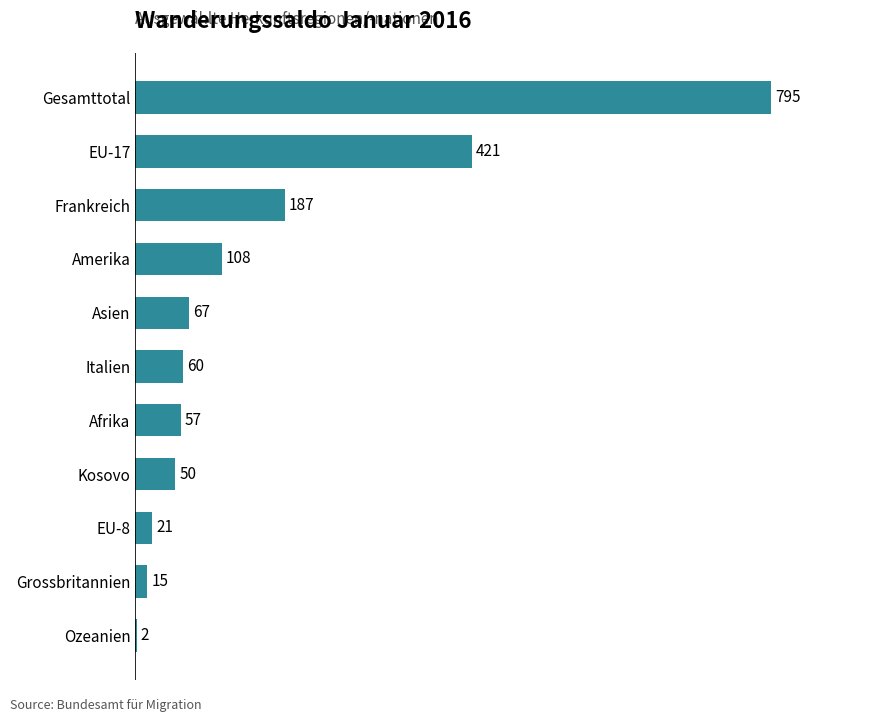

What is the average value?

162